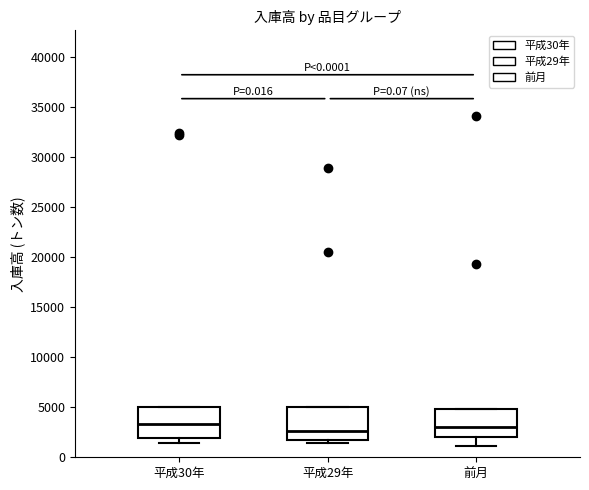

Where does the median line of the box for 平成29年 sit on the y-axis? The values are not printed on the chart, so give them approximately, as read against the axis.

2500